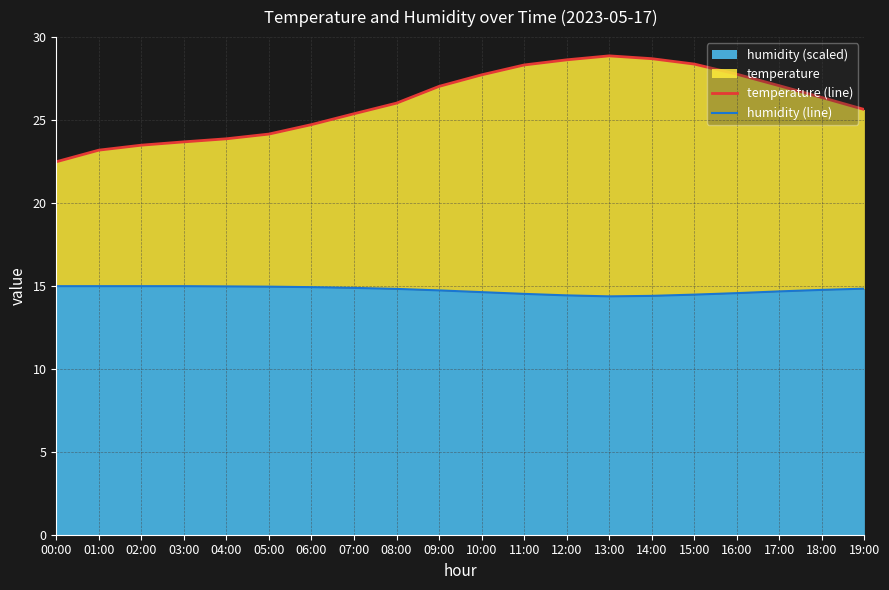

Reading left to right, extract all data points from this chart.

temperature (line): 00:00=22.5	01:00=23.2	02:00=23.5	03:00=23.7	04:00=23.9	05:00=24.2	06:00=24.7	07:00=25.4	08:00=26.0	09:00=27.0	10:00=27.7	11:00=28.3	12:00=28.6	13:00=28.9	14:00=28.7	15:00=28.4	16:00=27.8	17:00=27.1	18:00=26.4	19:00=25.6
humidity (line): 00:00=15.0	01:00=15.0	02:00=15.0	03:00=15.0	04:00=15.0	05:00=15.0	06:00=14.9	07:00=14.9	08:00=14.8	09:00=14.7	10:00=14.6	11:00=14.5	12:00=14.4	13:00=14.4	14:00=14.4	15:00=14.5	16:00=14.6	17:00=14.7	18:00=14.8	19:00=14.8